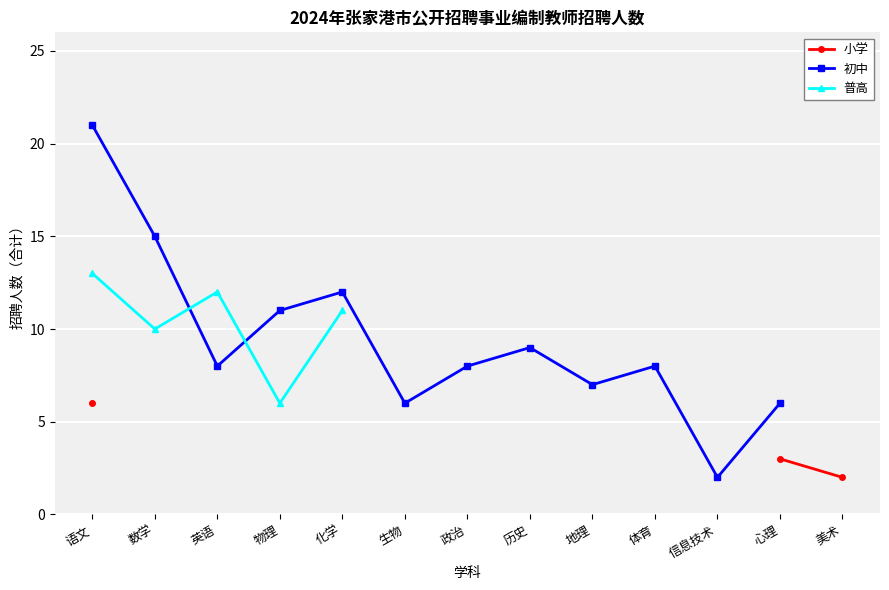

What is the label of the 1st point from the left?

语文